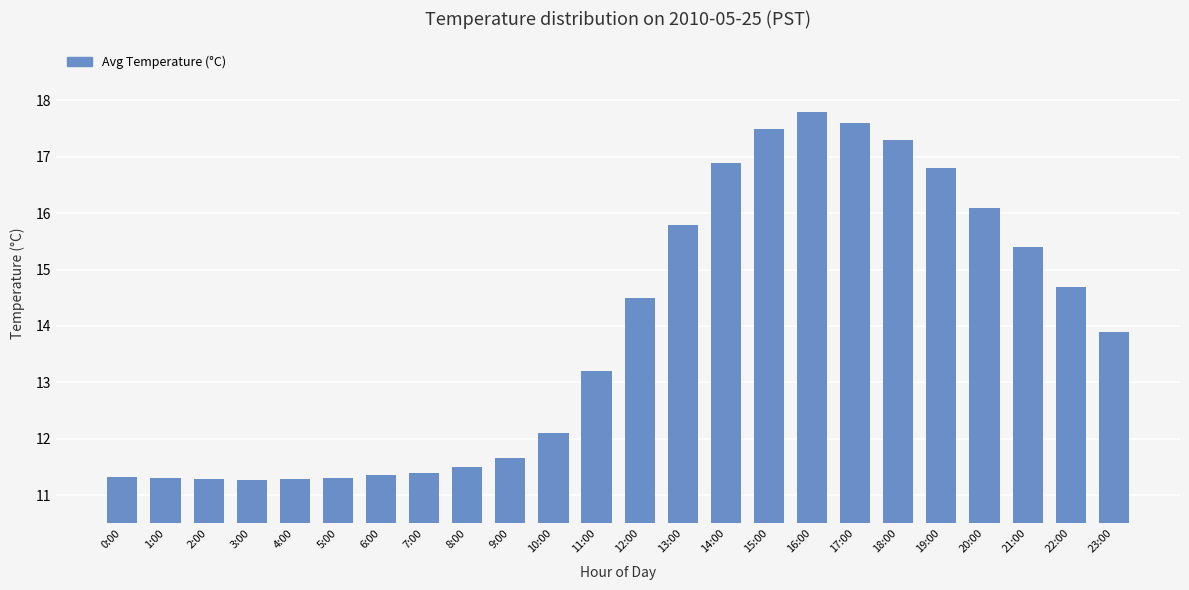

Approximately how many times larger is the value at 16:00 compared to 15:00?

1.0